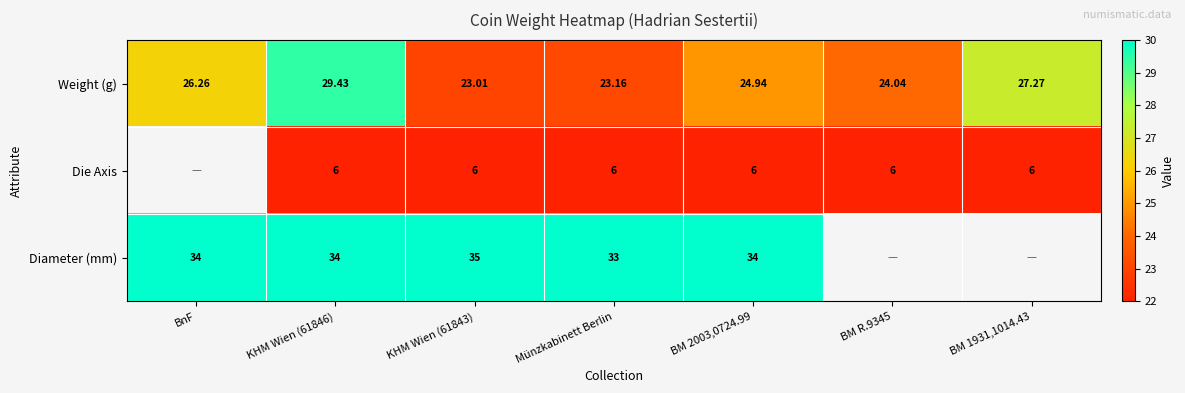

Which label corresponds to the smallest value in the chart?

KHM Wien (61846)